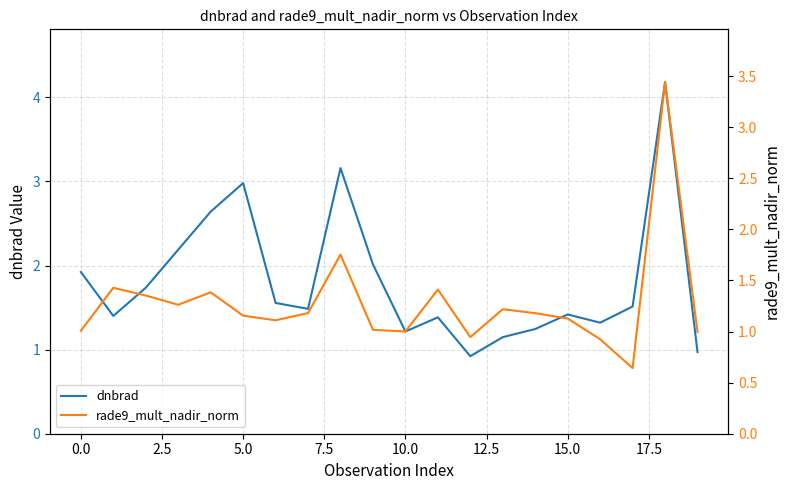

What is the minimum value for dnbrad?

0.9